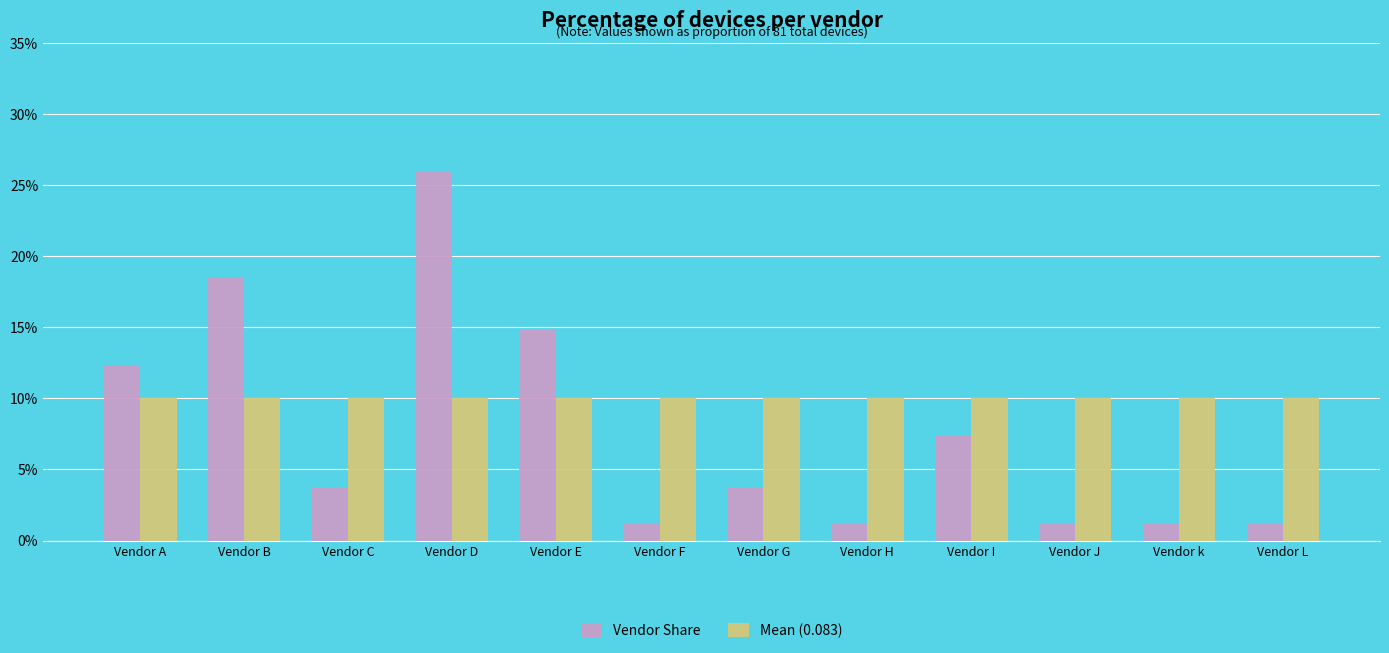

Rank the series by their maximum value, from highest to lowest.

Vendor Share, Mean (0.083)